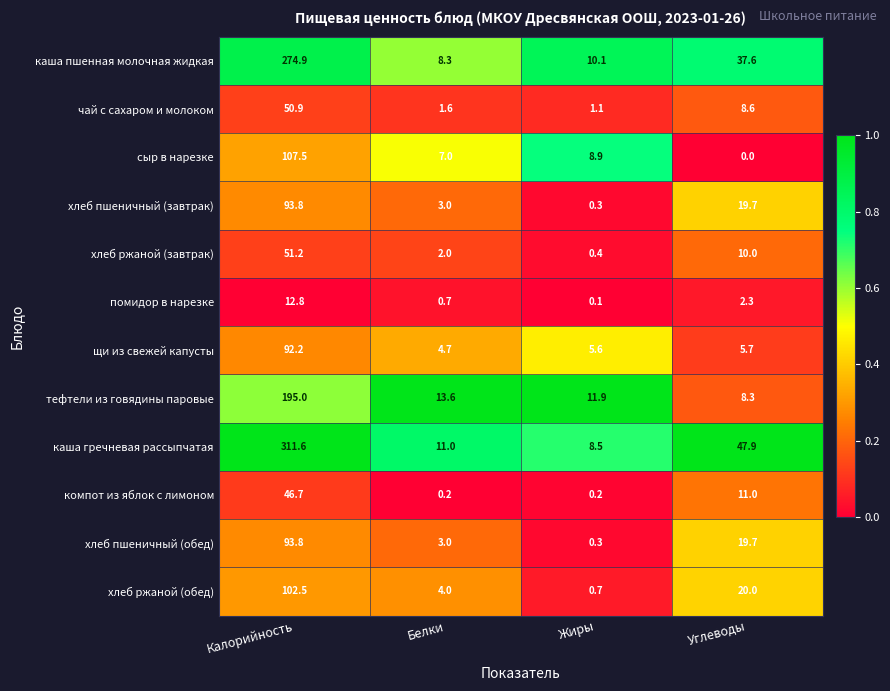

At which category does the chart reach its peak across all series?

Калорийность